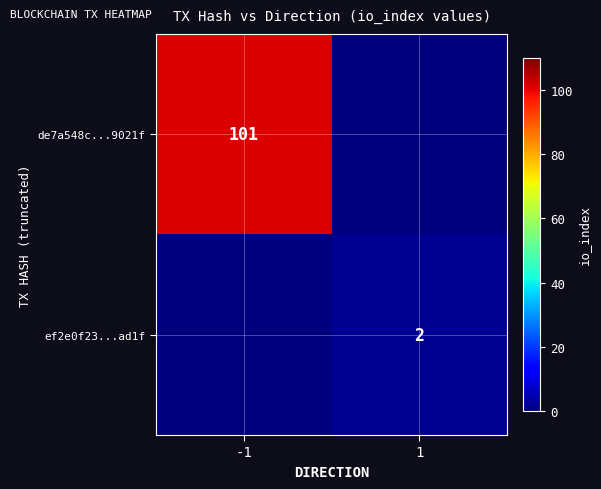

True or false: de7a548c...9021f has a value of 101 at -1.

True